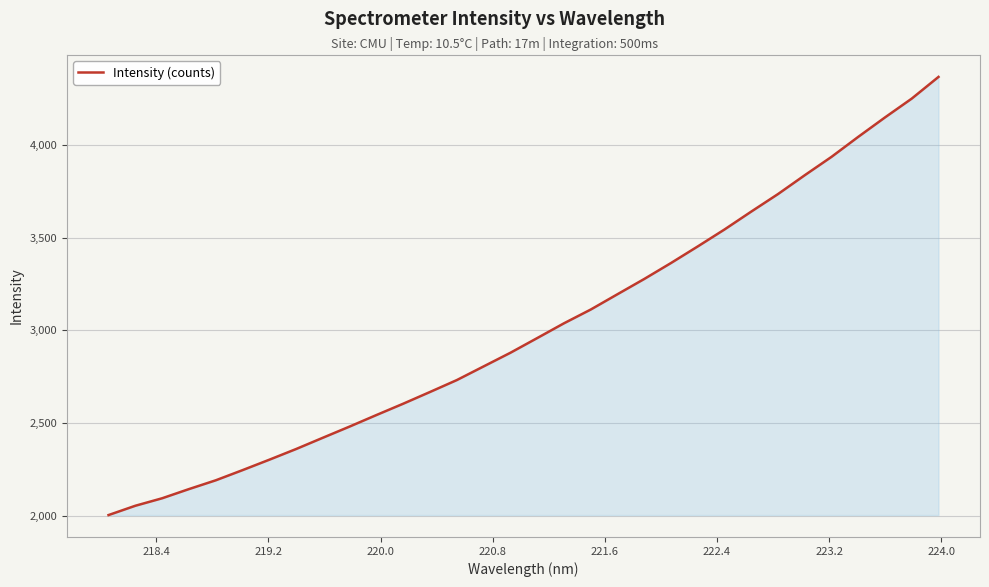

What is the difference between the maximum and minimum values?

2364.7